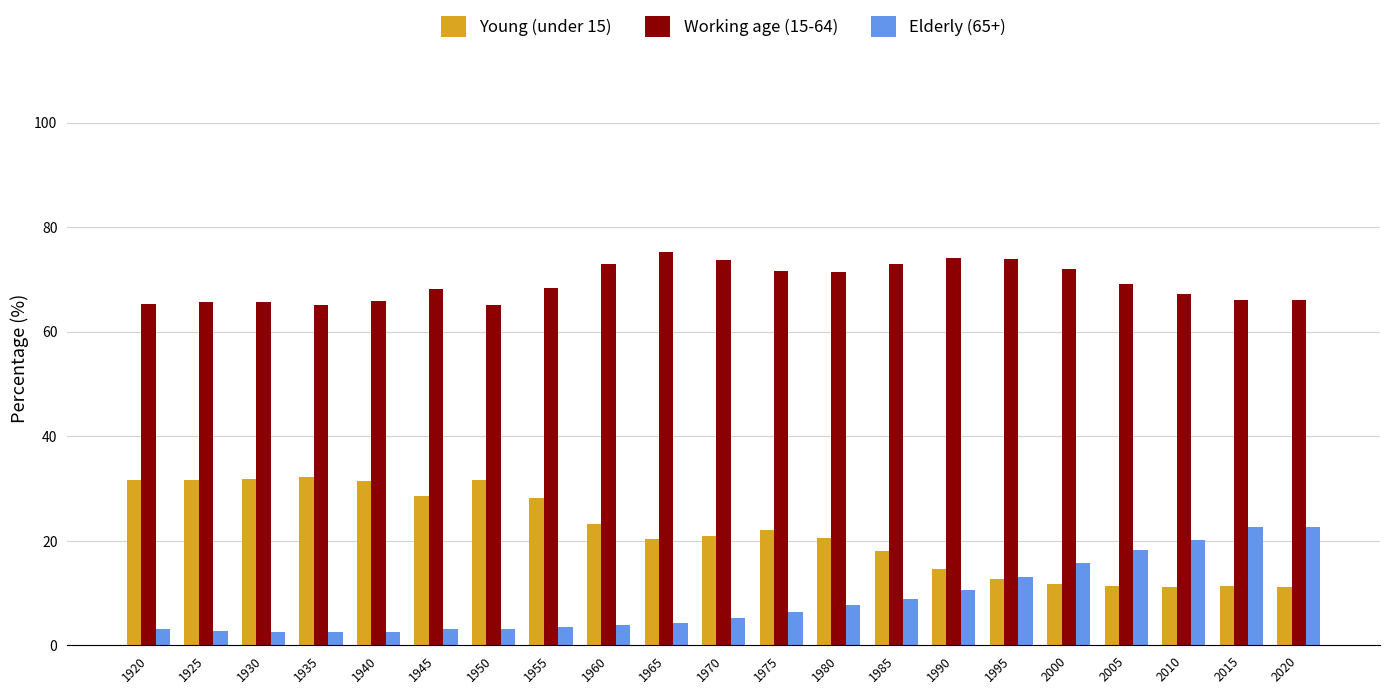

What is the spread (max minus min) of values at 1930?

63.1